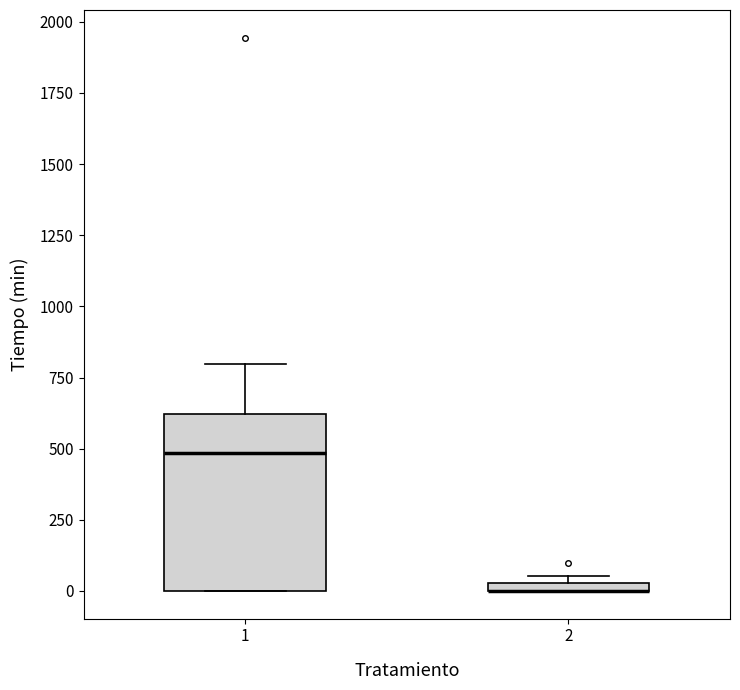

Comparing the boxes themselves (not the whiskers), which one is the tallest?

1